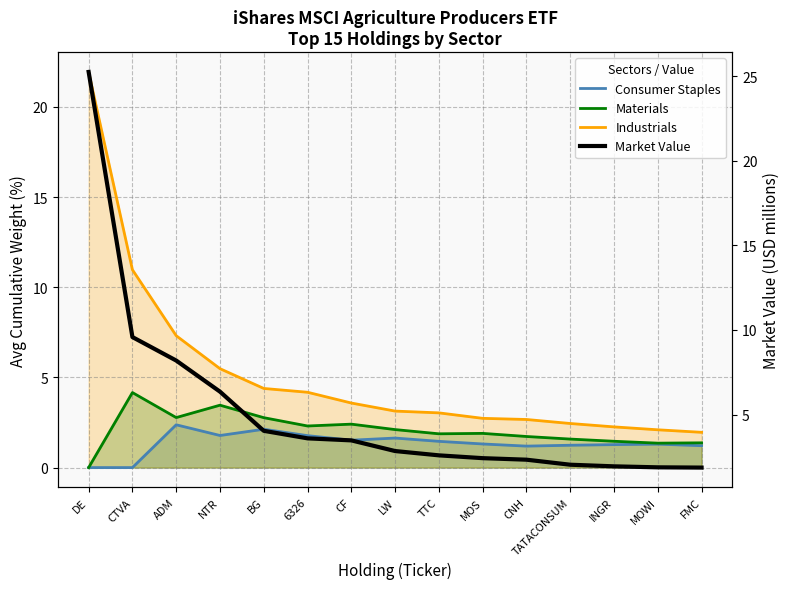

What is the total value across all series at NTR?

17.1